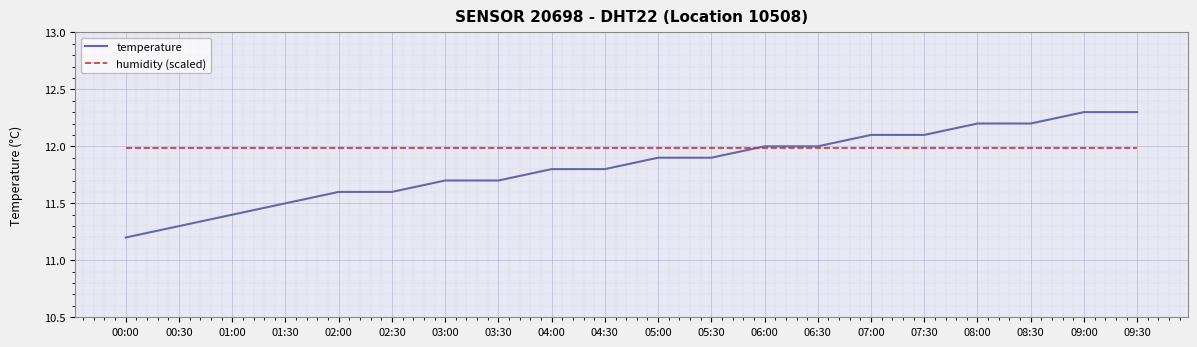

Which series has the largest total across all categories?

humidity (scaled)